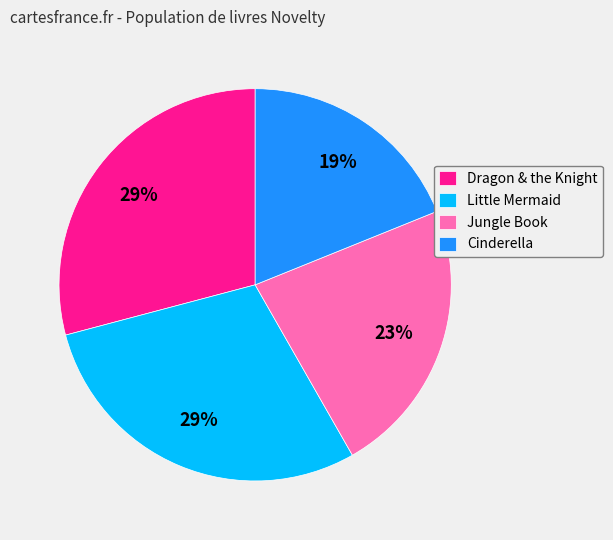

Which has a higher value, Jungle Book or Dragon & the Knight?

Dragon & the Knight